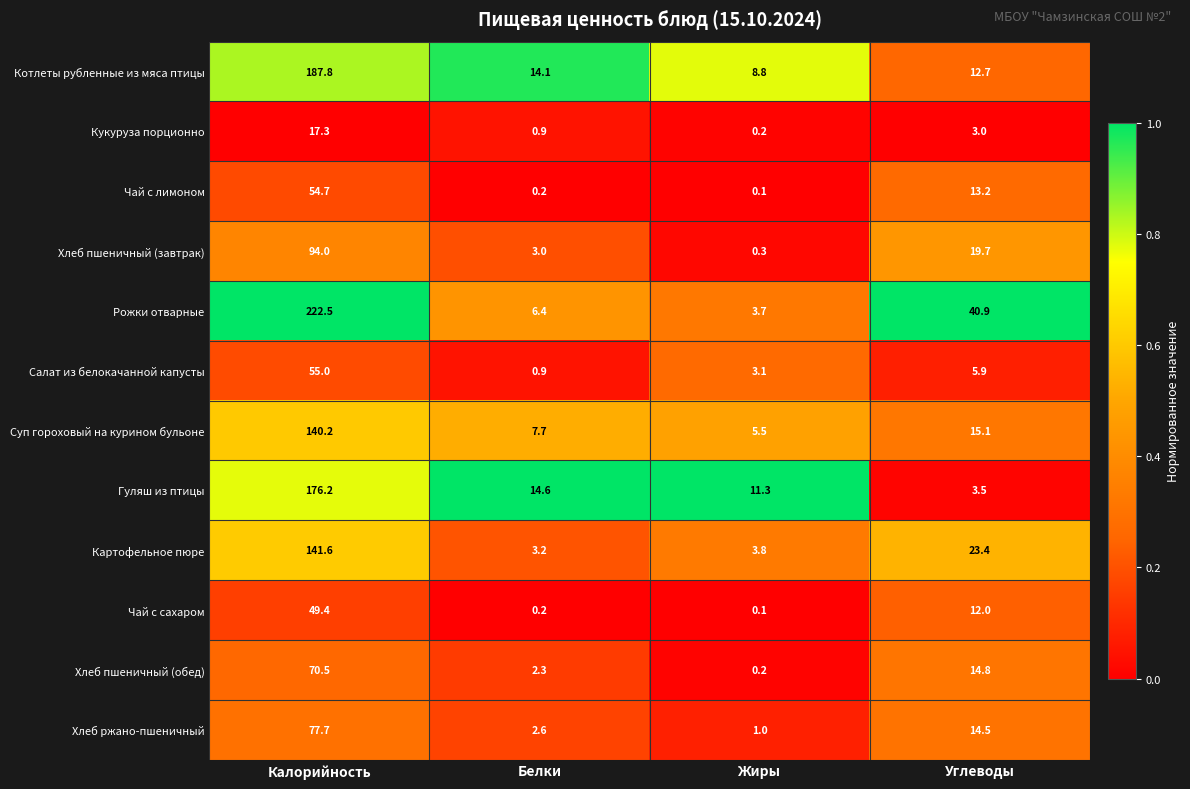

Where does the Гуляш из птицы series first go above 14?

Калорийность